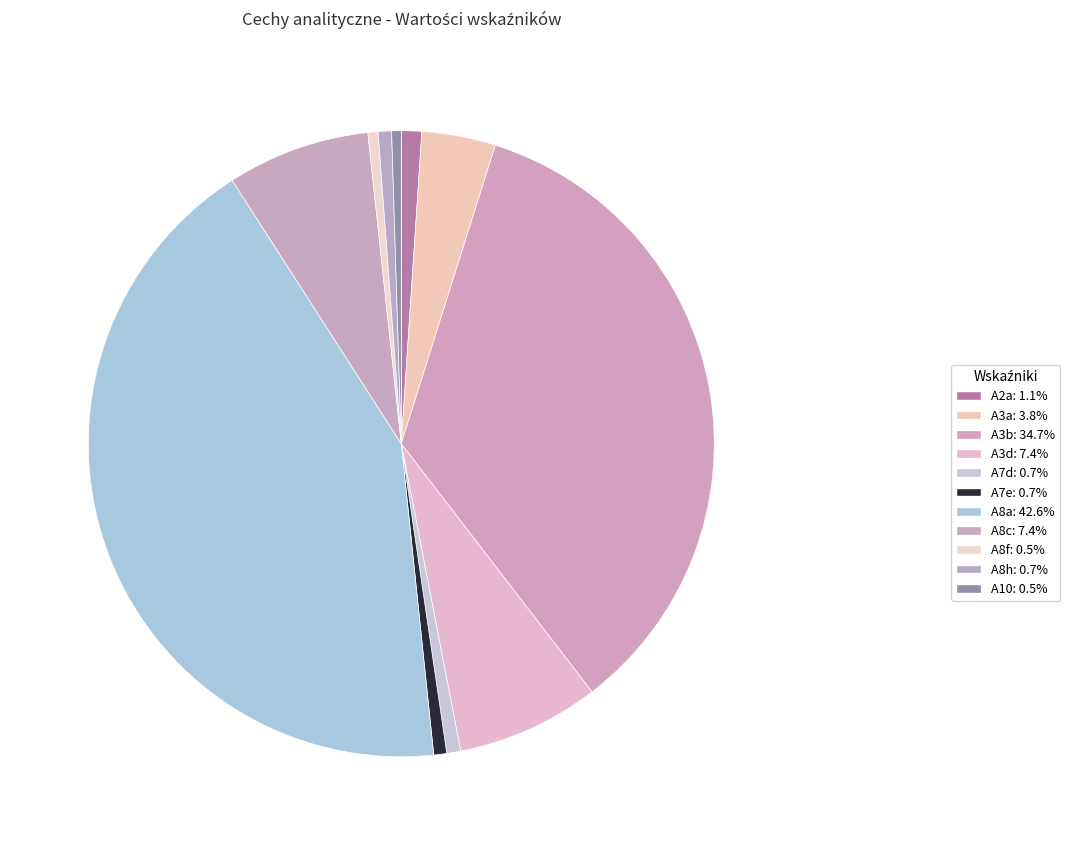

Which slice is the smallest?

A10